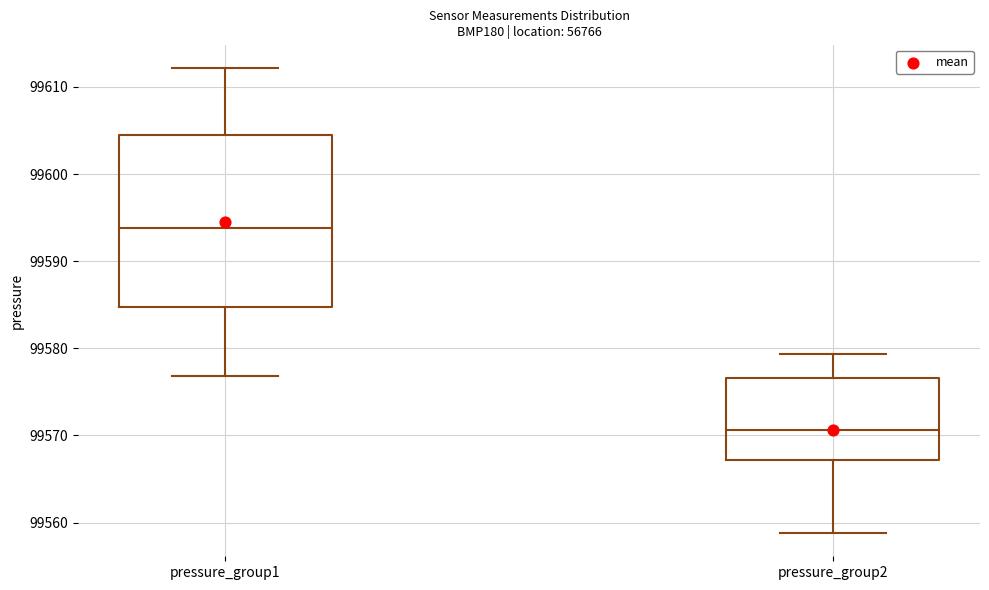

Which box is the tallest, from its lower edge to its upper edge?

pressure_group1